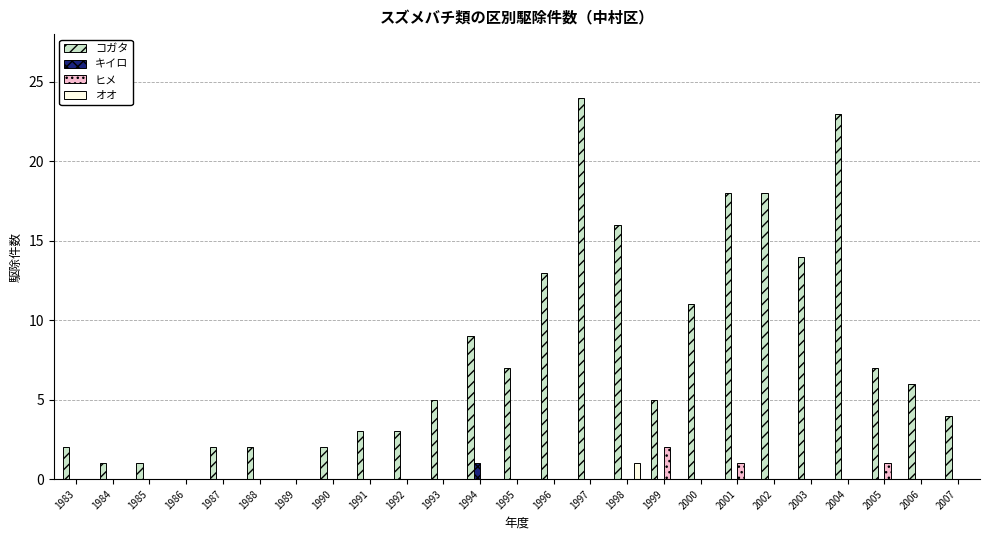

How many data points does each series have?

25